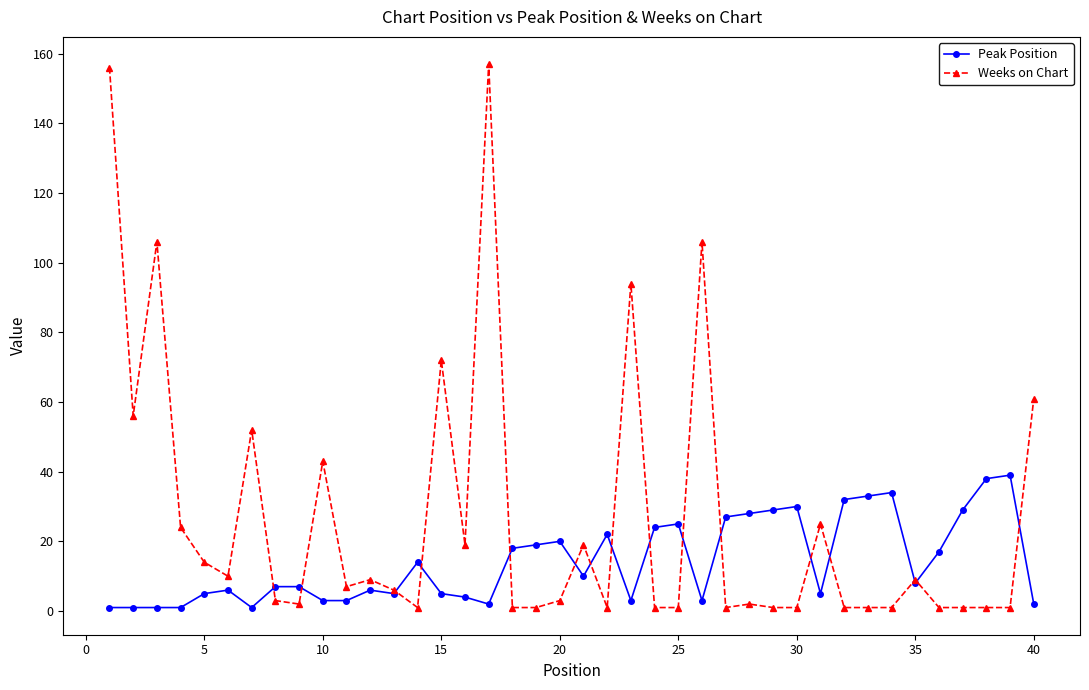

What is the greatest value displayed?

157